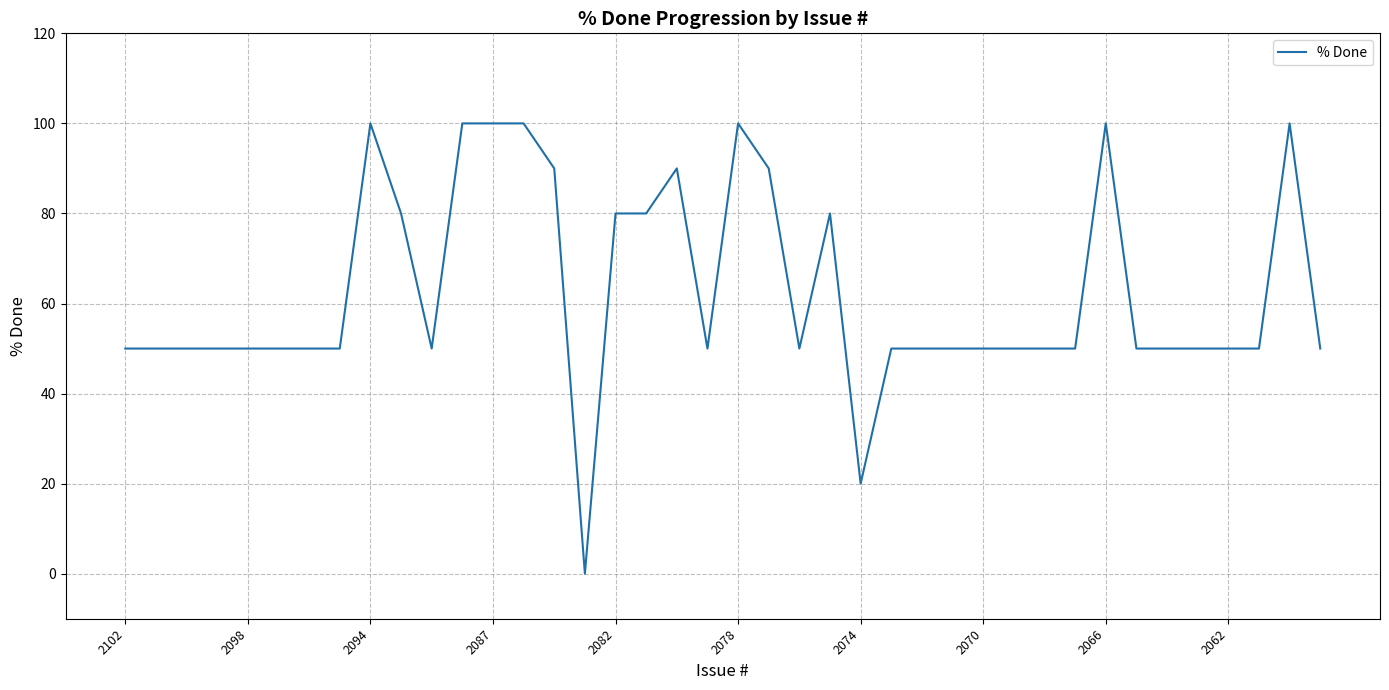

What is the maximum value shown in the chart?

100